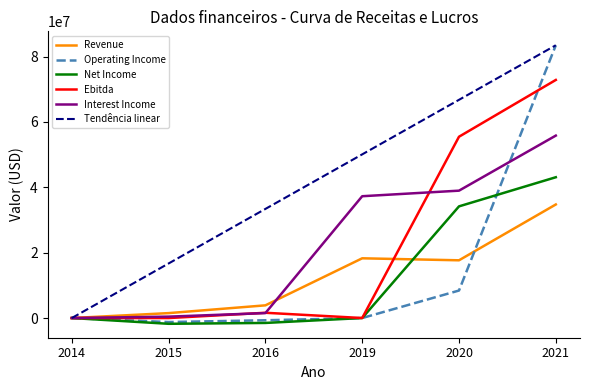

How many categories are shown in the chart?

6